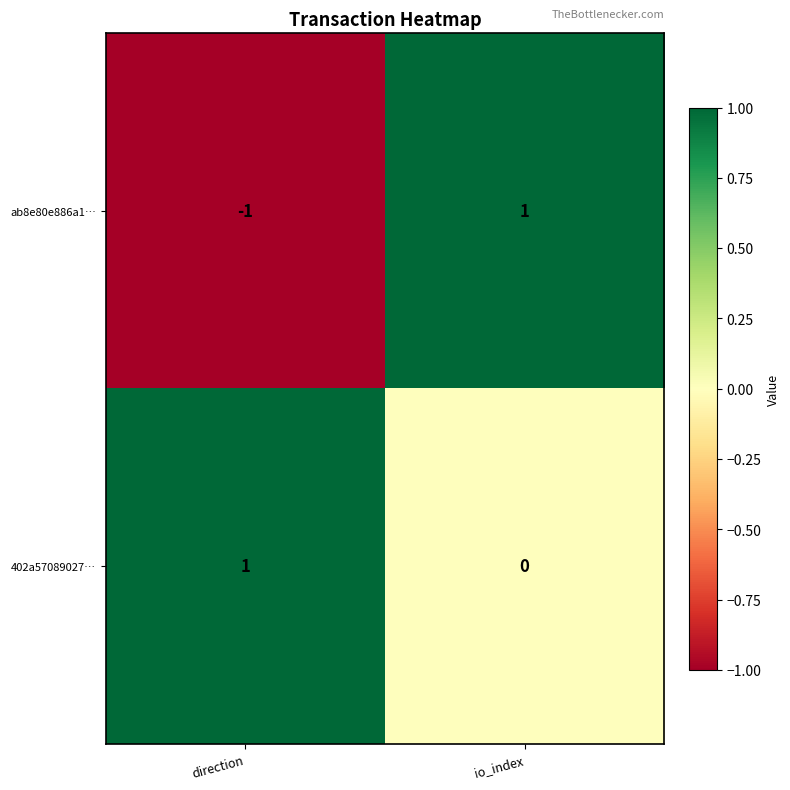

Which series changed the most between direction and io_index?

ab8e80e886a1…